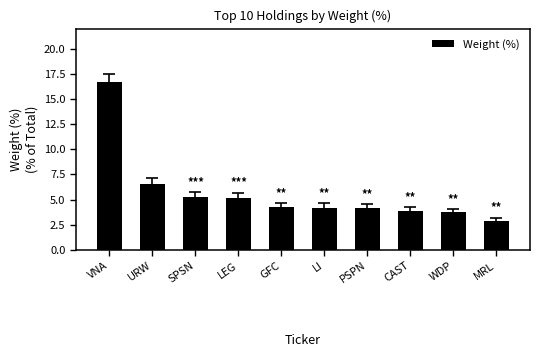

Which label corresponds to the smallest value in the chart?

MRL